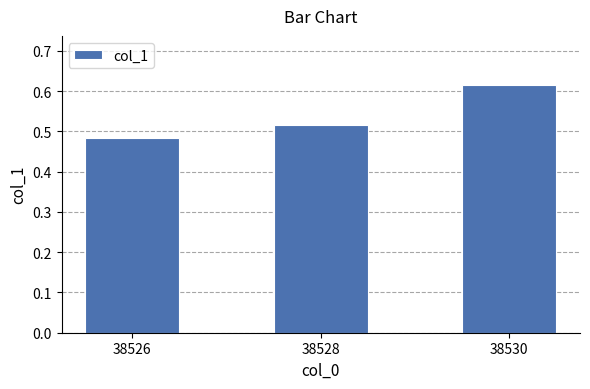

What is the sum of all values?

1.6